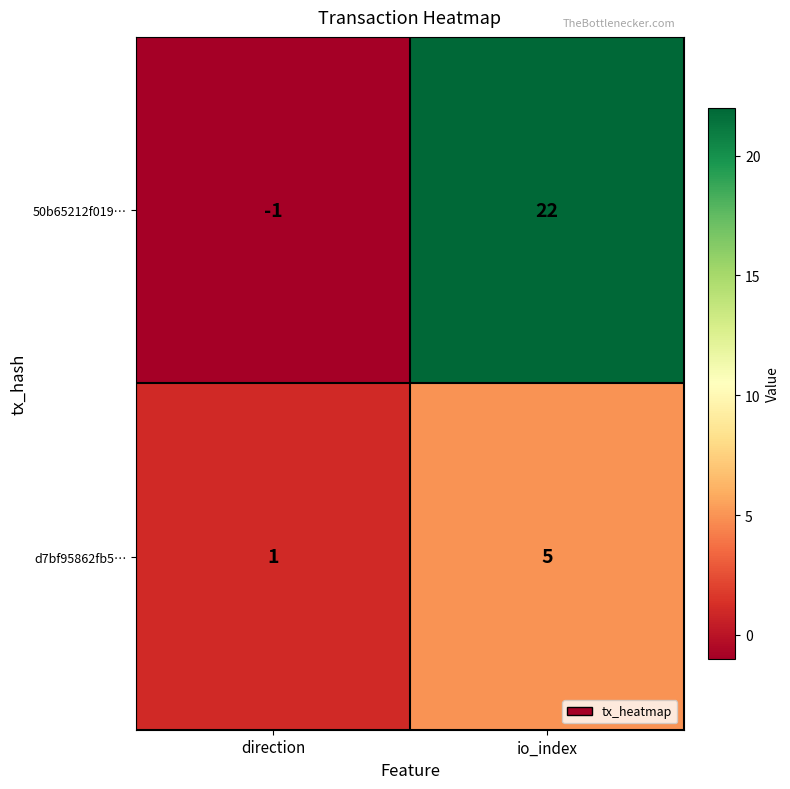

Which series has the largest range (max minus min)?

50b65212f019…